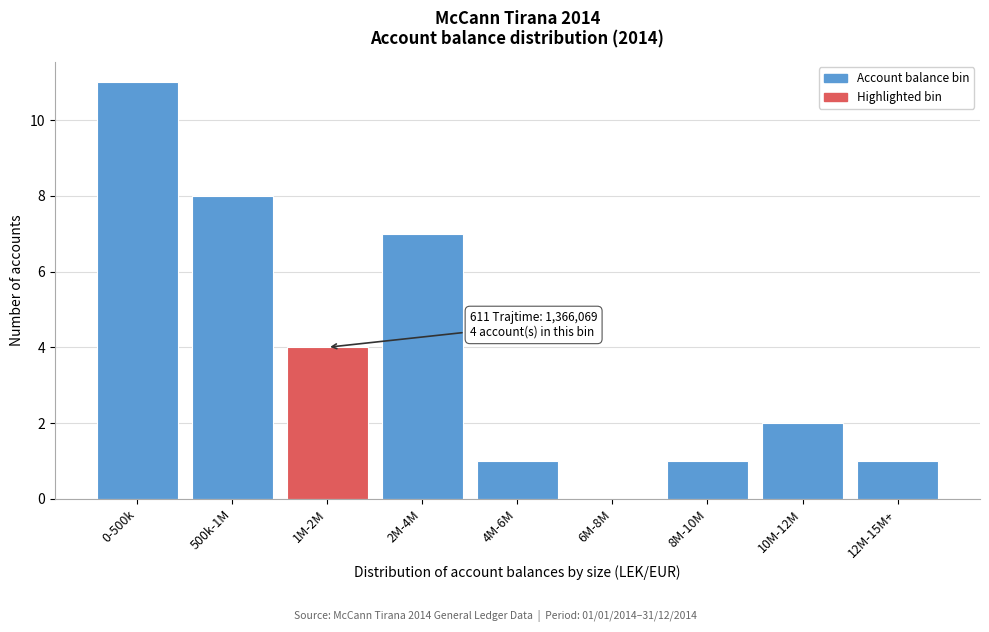

Reading left to right, list all the values displayed in this chart.

0-500k=11	500k-1M=8	1M-2M=4	2M-4M=7	4M-6M=1	6M-8M=0	8M-10M=1	10M-12M=2	12M-15M+=1